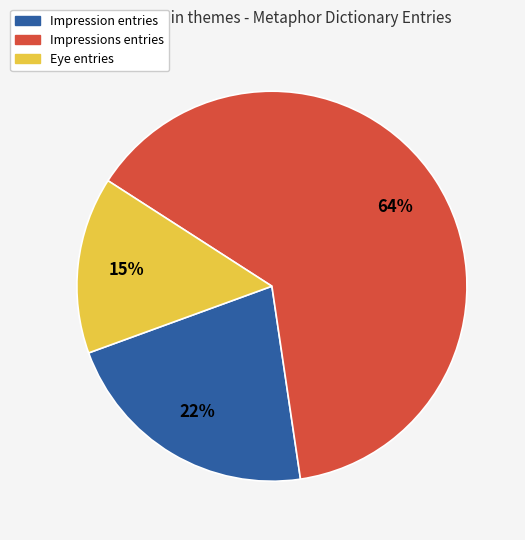

Is there a majority slice in this chart?

Yes